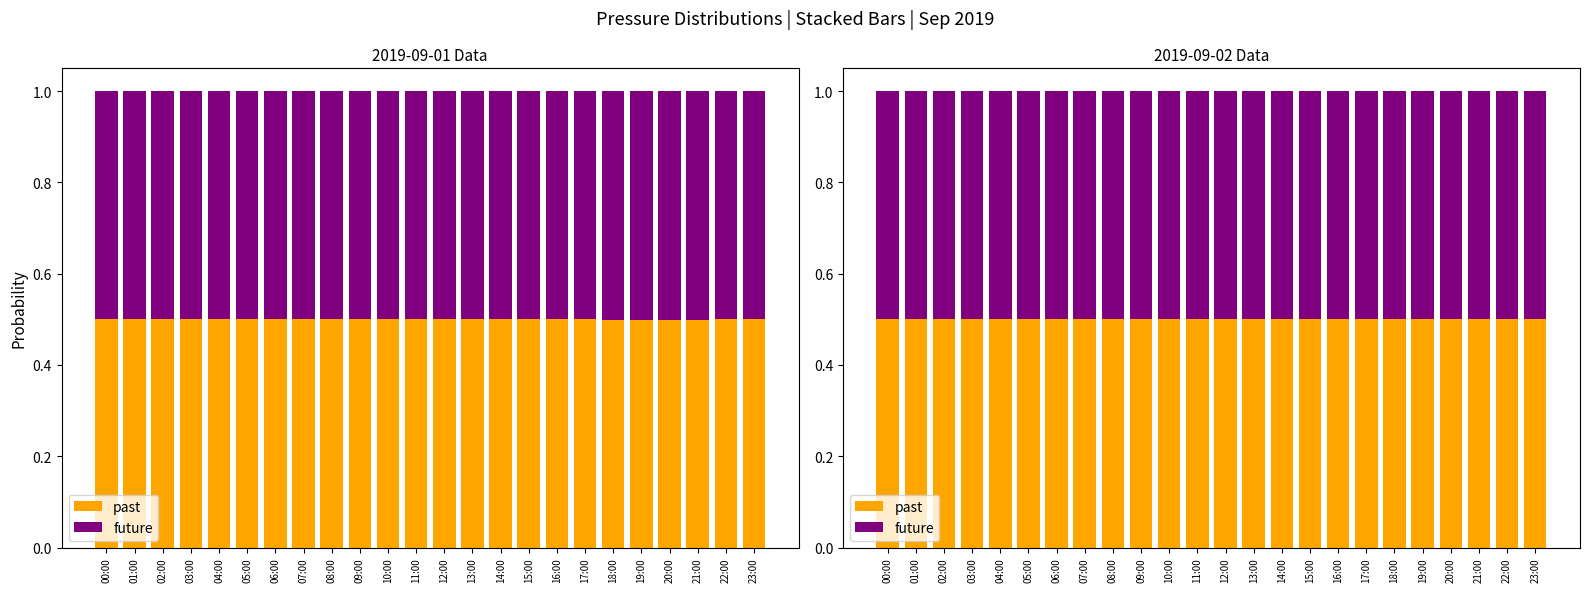

At which label is future closest to 0?

20:00